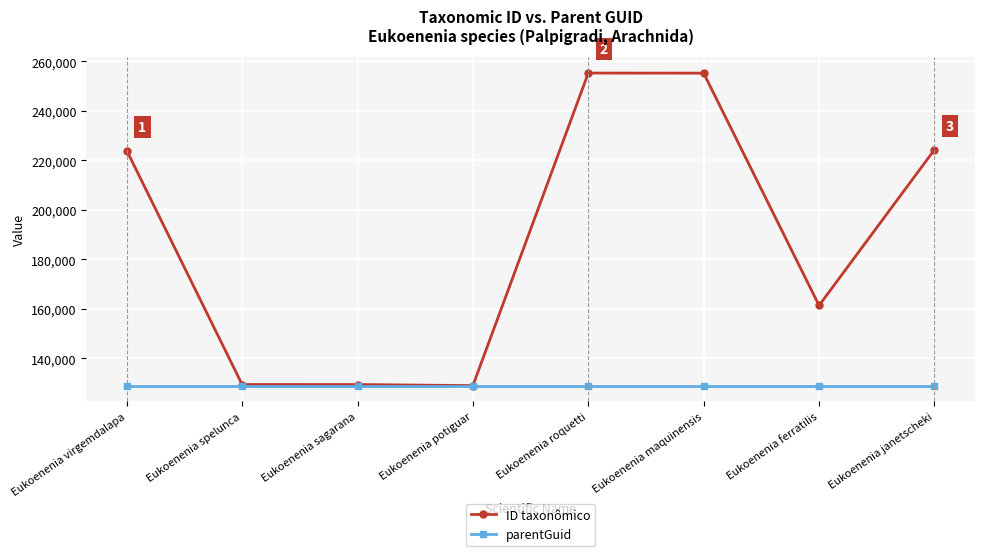

What is the greatest value displayed?

255252